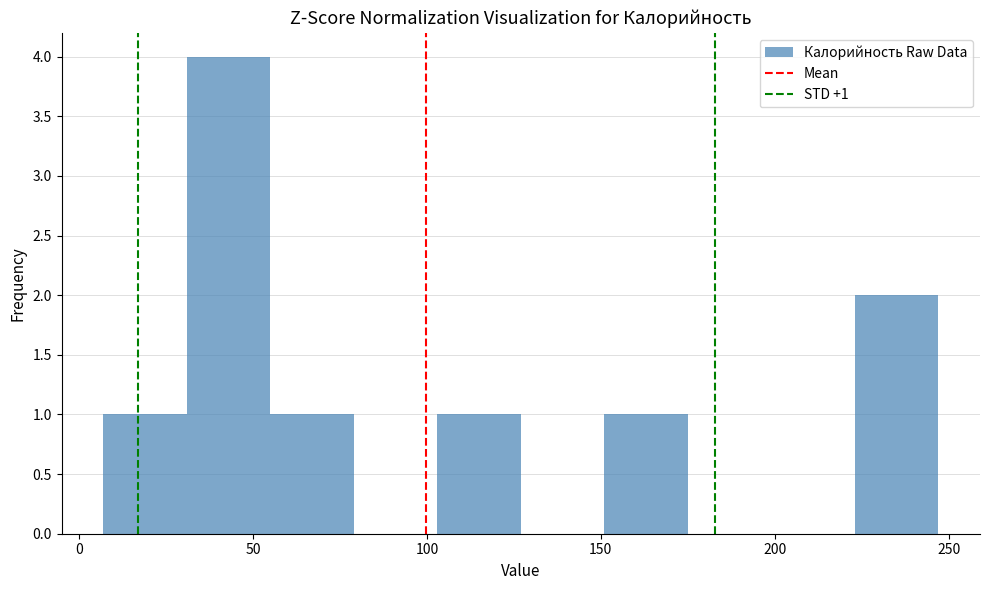

Which range on the x-axis has the tallest bar?

31 to 55